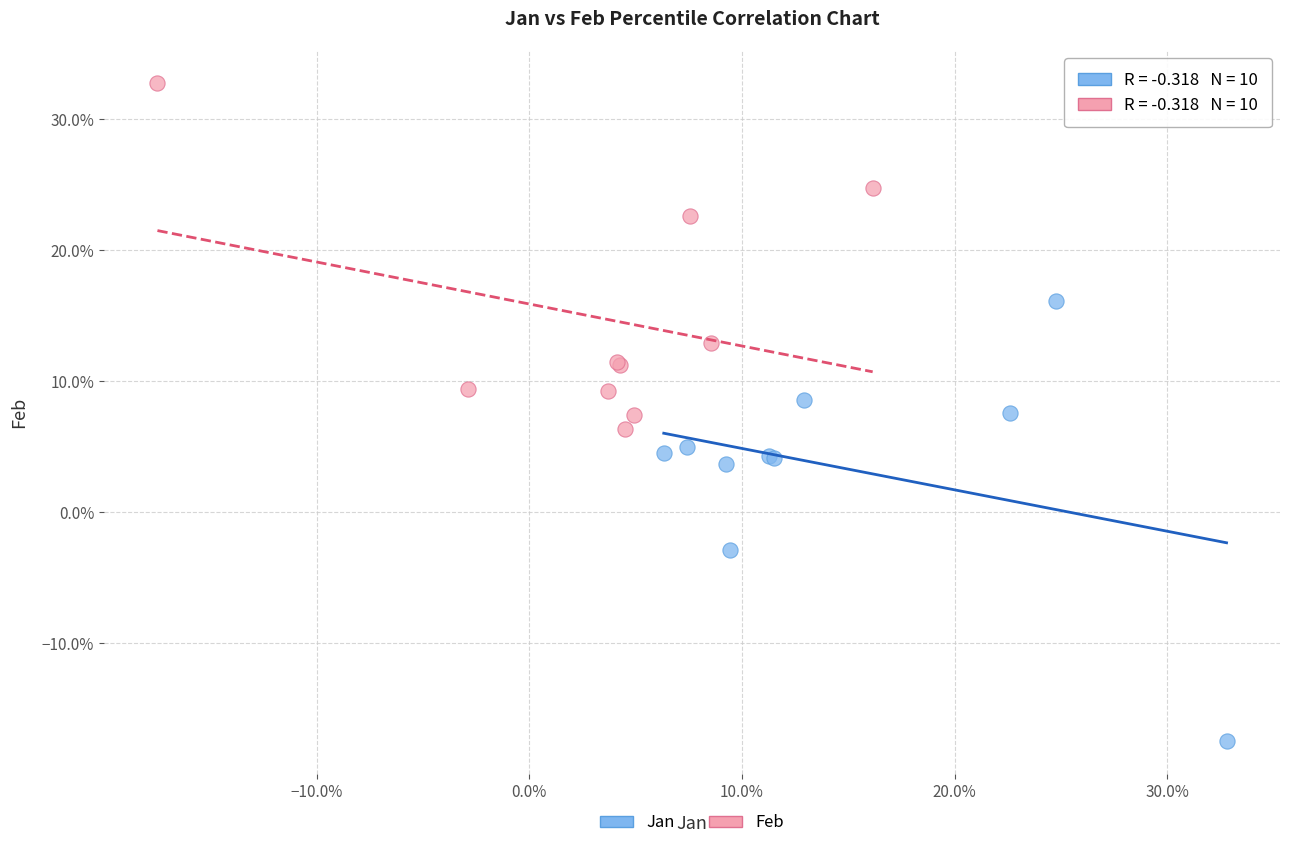

Which series has the largest Y range (max minus min)?

Jan